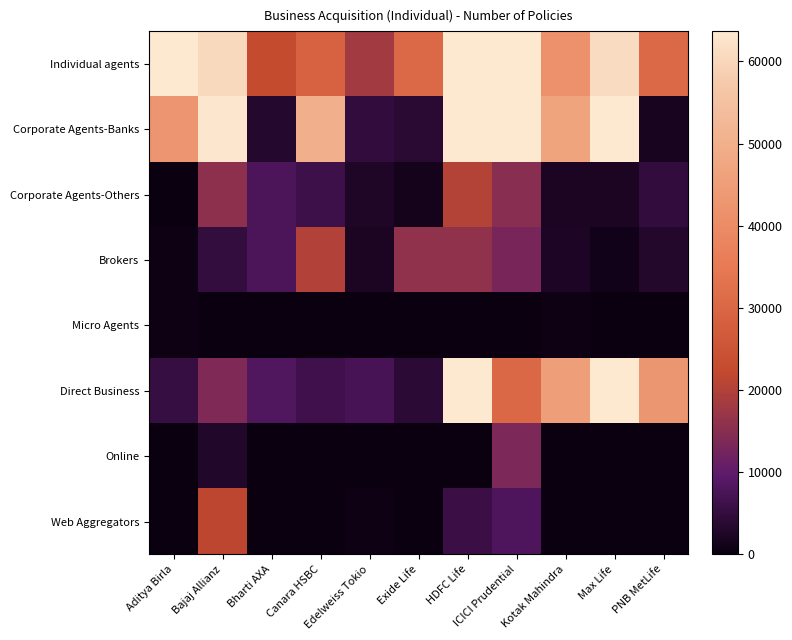

List the series in order of their peak value, lowest first.

Micro Agents, Online, Brokers, Corporate Agents-Others, Web Aggregators, Individual agents, Direct Business, Corporate Agents-Banks